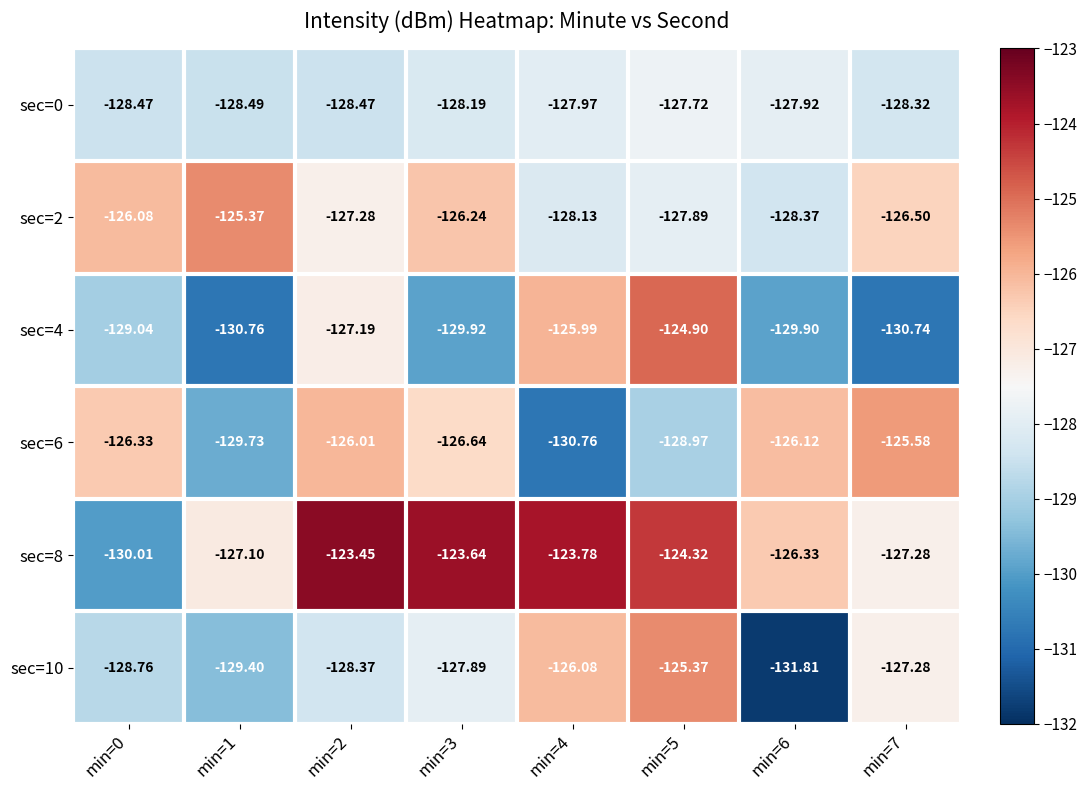

Is the value of sec=4 at min=2 greater than the value of sec=0 at min=0?

Yes